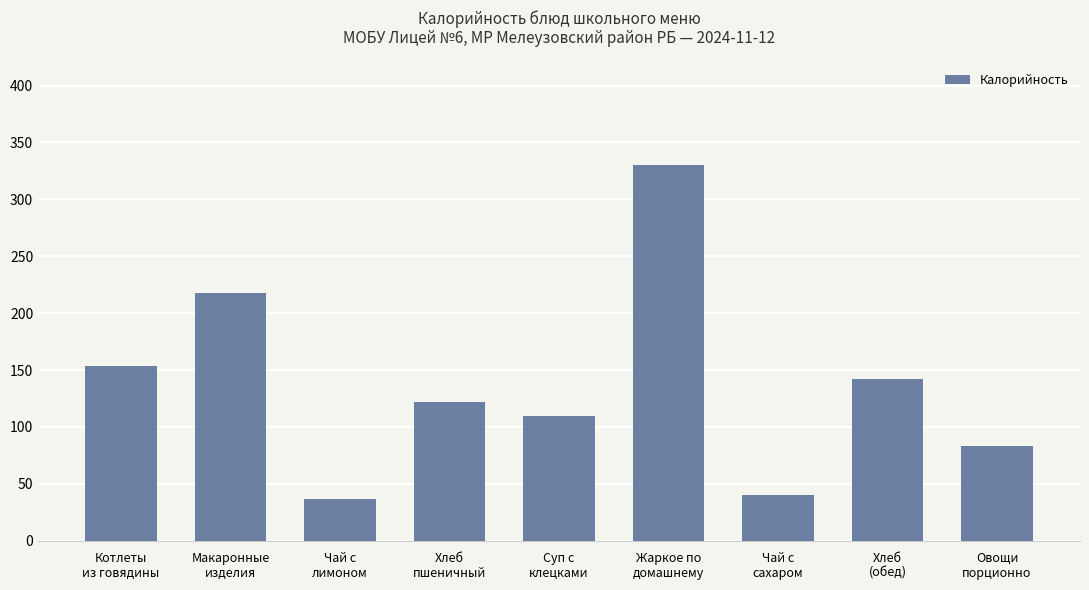

Reading left to right, extract all data points from this chart.

153.8	218.0	37.0	122.0	110.0	330.0	40.0	142.0	83.0